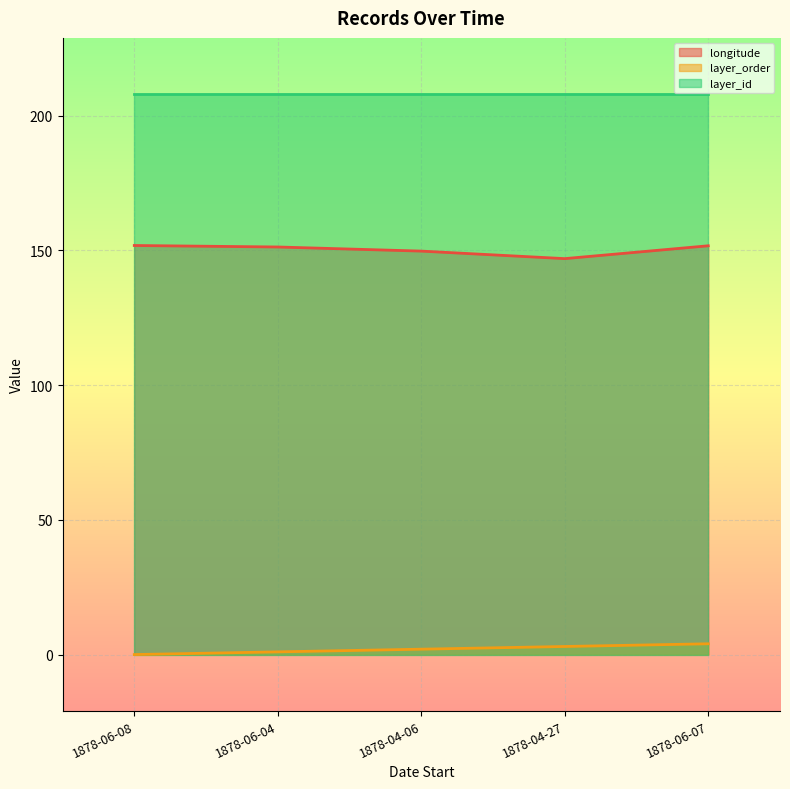

The longitude series shows 146.9 at 1878-04-27. True or false?

True